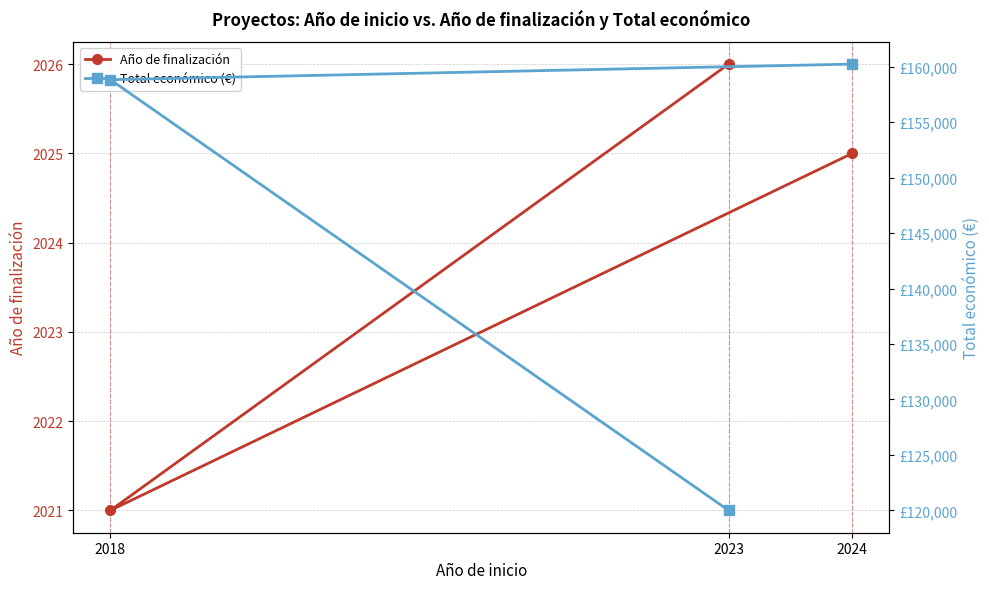

What is the label of the 3rd point from the right?

2024